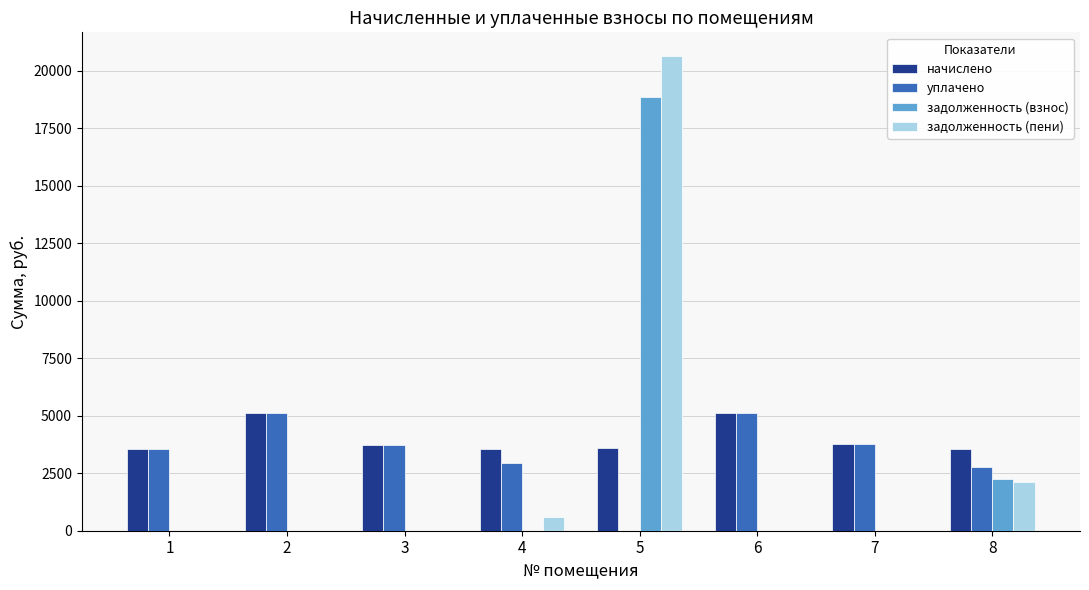

What is the sum of the начислено values at 8 and 2?

8669.2